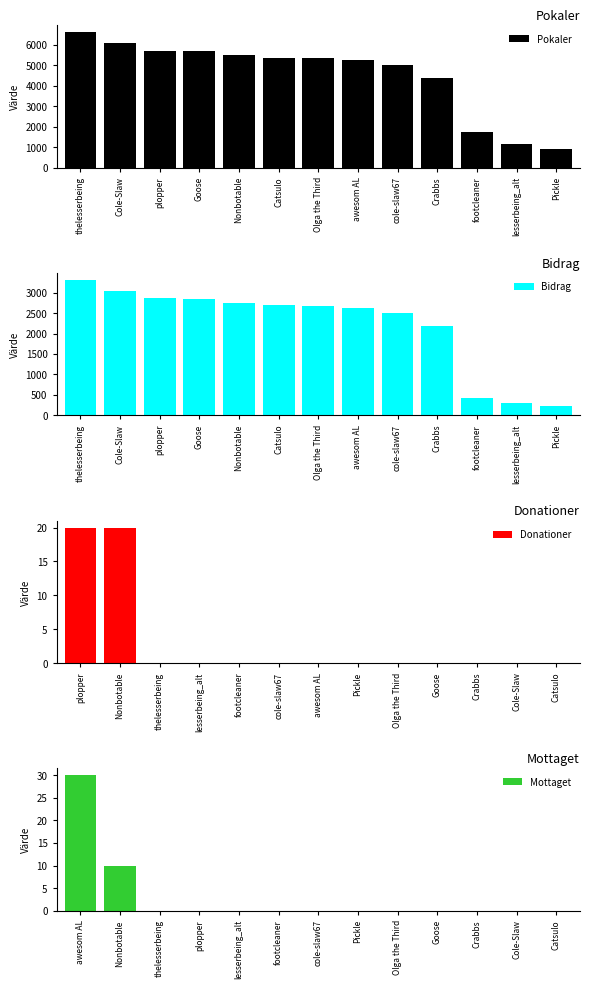

True or false: Mottaget has a value of 30 at awesom AL.

True